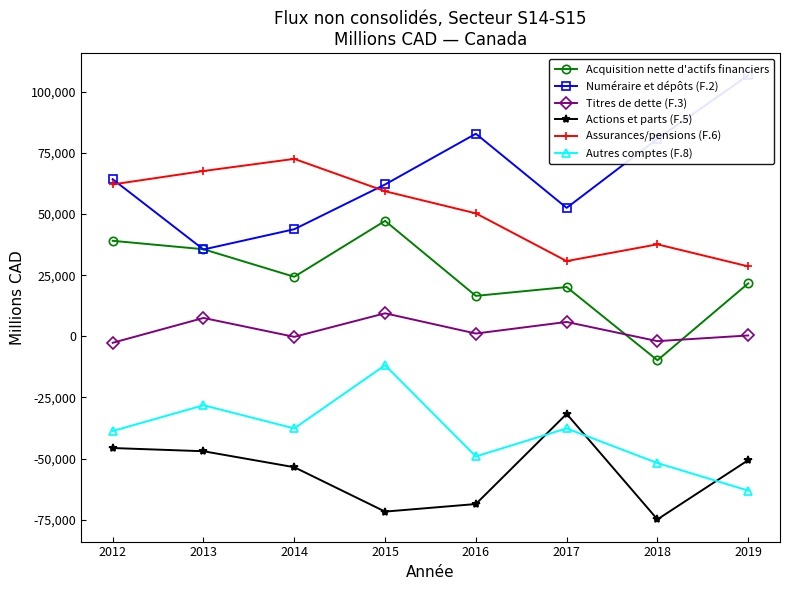

What is the lowest value of the Acquisition nette d'actifs financiers series?

-9804